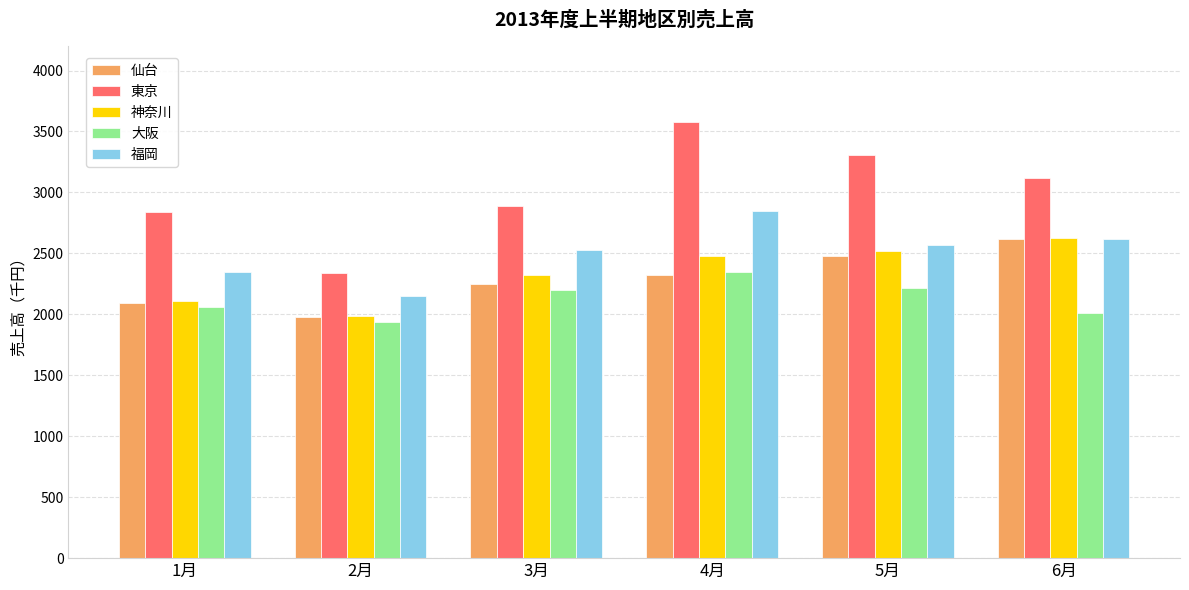

At which category is the sum across all series the highest?

4月